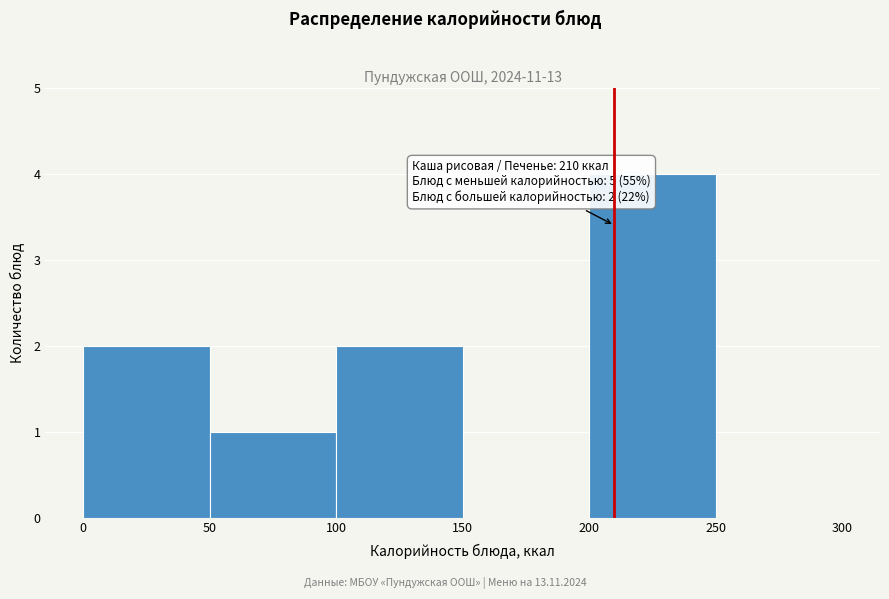

Which range on the x-axis has the tallest bar?

200 to 250